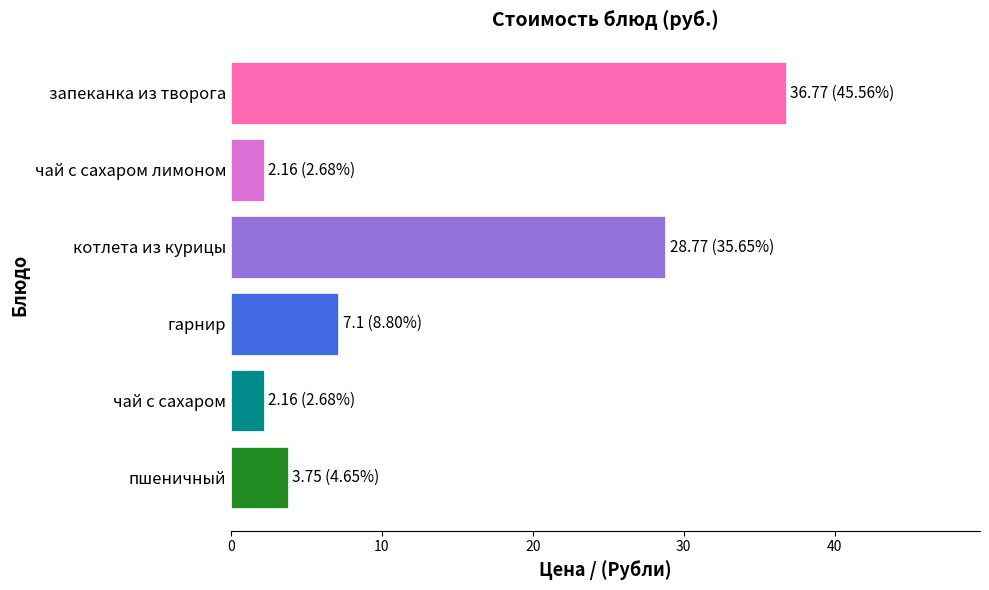

Reading bottom to top, what are all the values shown in this chart?

пшеничный=3.8	чай с сахаром=2.2	гарнир=7.1	котлета из курицы=28.8	чай с сахаром лимоном=2.2	запеканка из творога=36.8